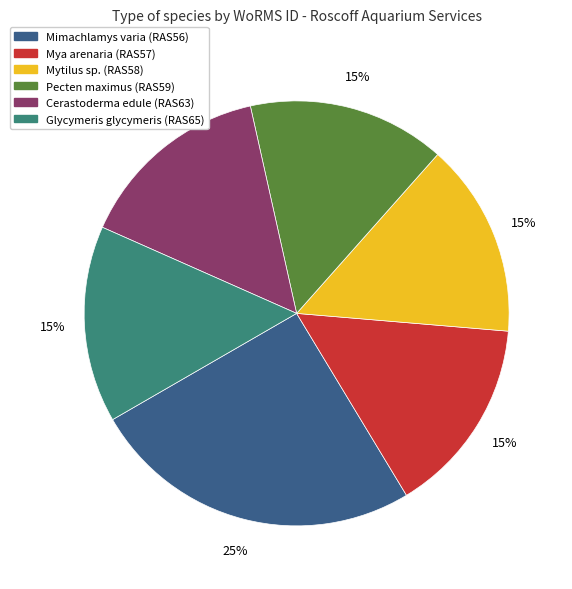

How many segments does this pie chart have?

6